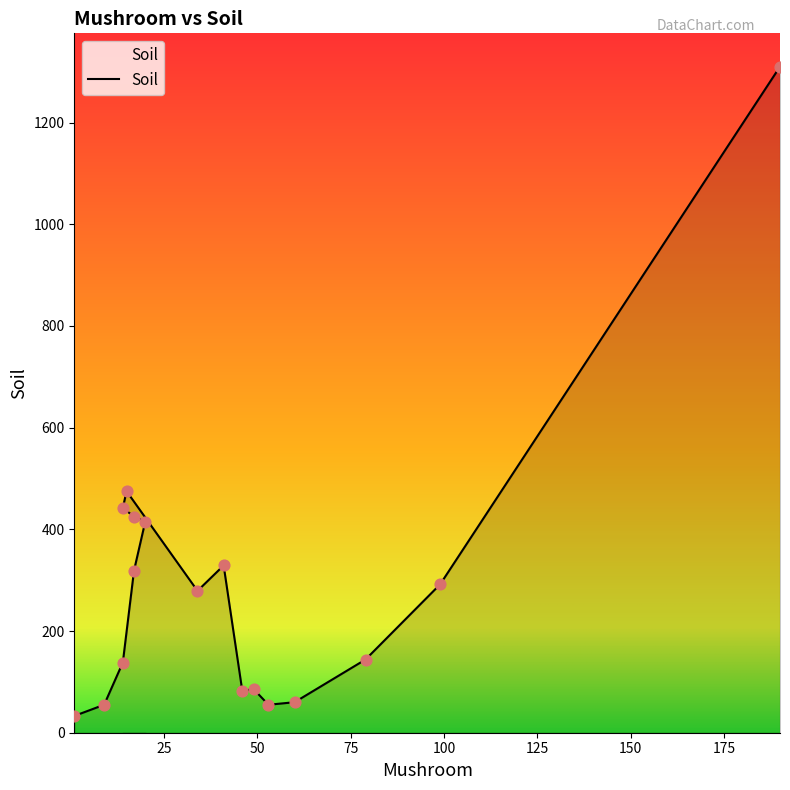

What is the change in value from 53 to 190?

+1255